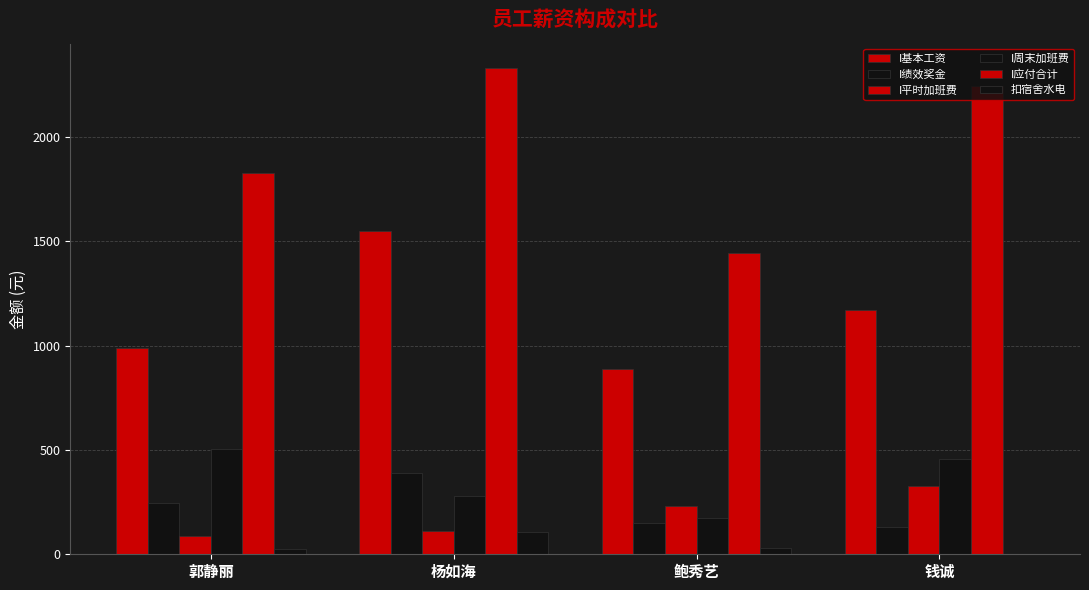

Are the bars horizontal?

No